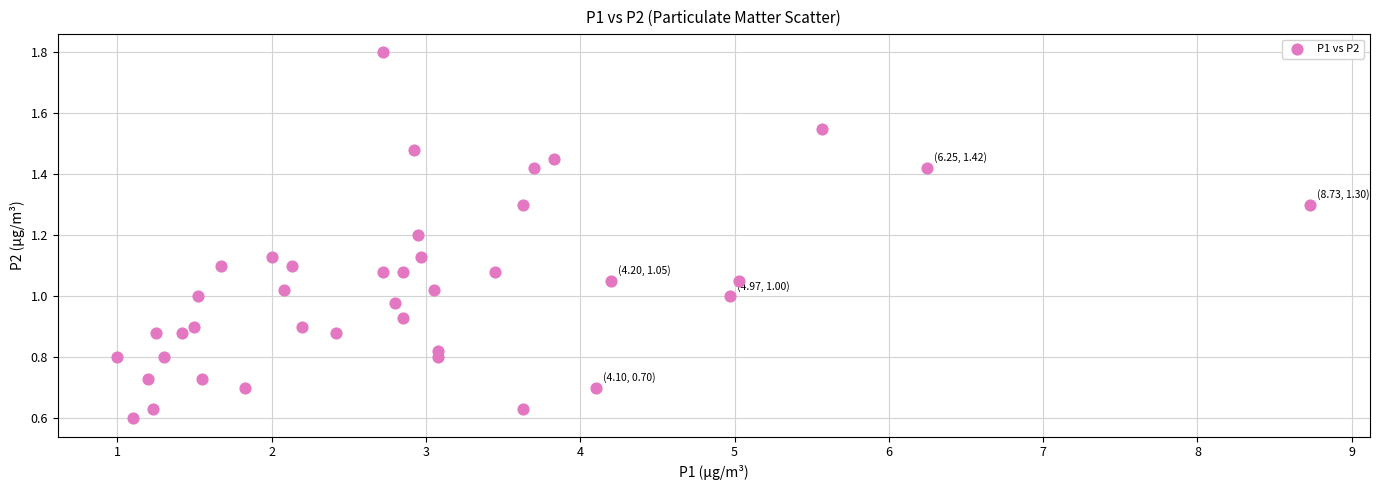

What is the range of X values (max minus min)?

7.7